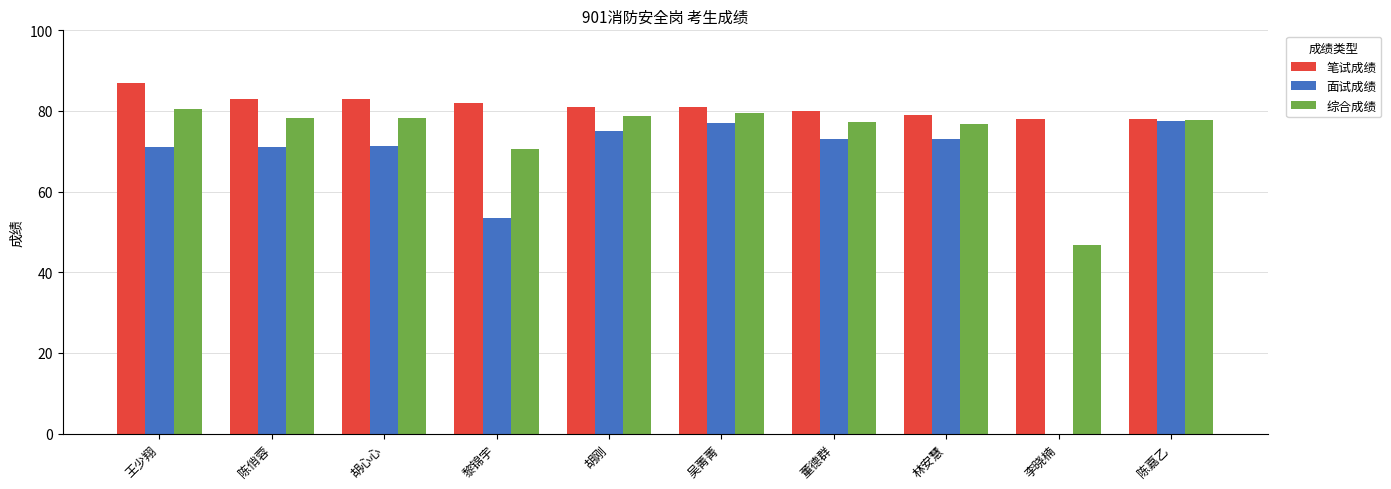

What is the approximate value of 面试成绩 at 黎锦宇?

53.5